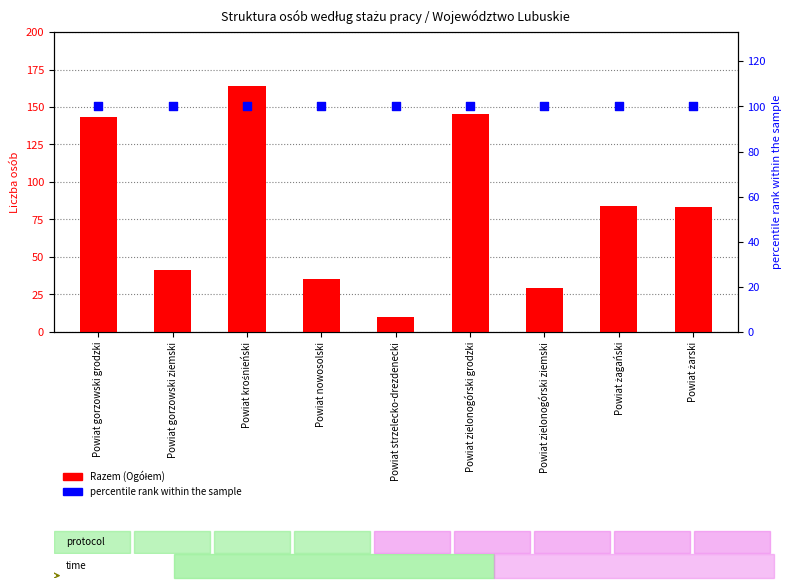

Which series has the largest Y range (max minus min)?

Razem (Ogółem)